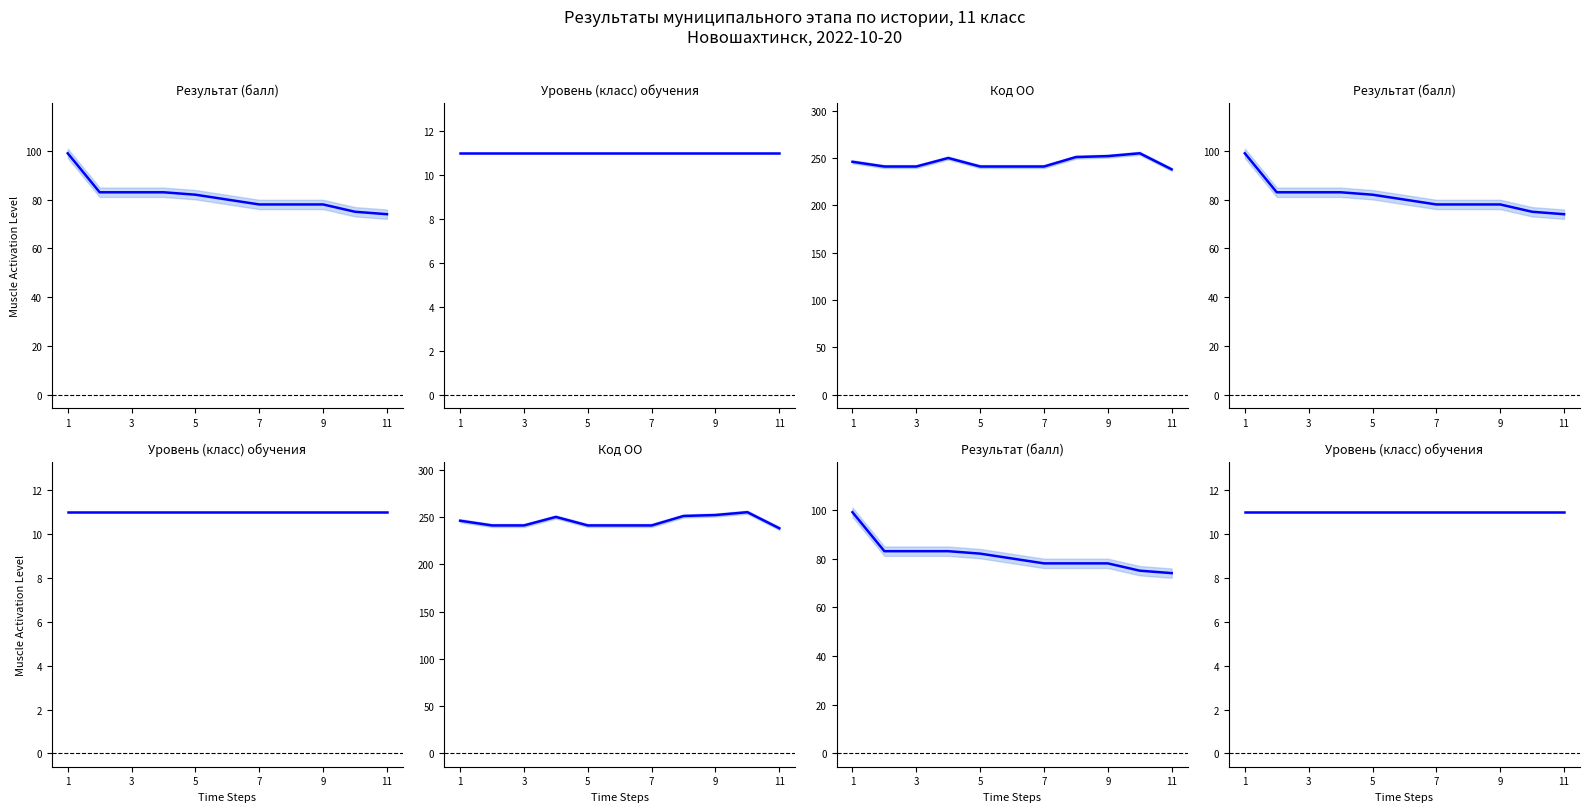

What is the sum of the Результат (балл) values at 3 and 7?

161